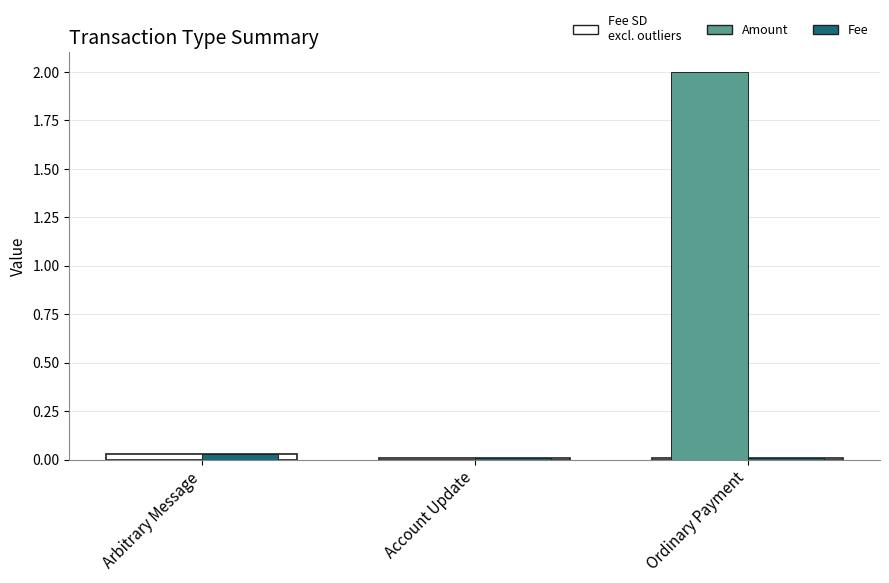

How many Fee values are between 0 and 1?

3